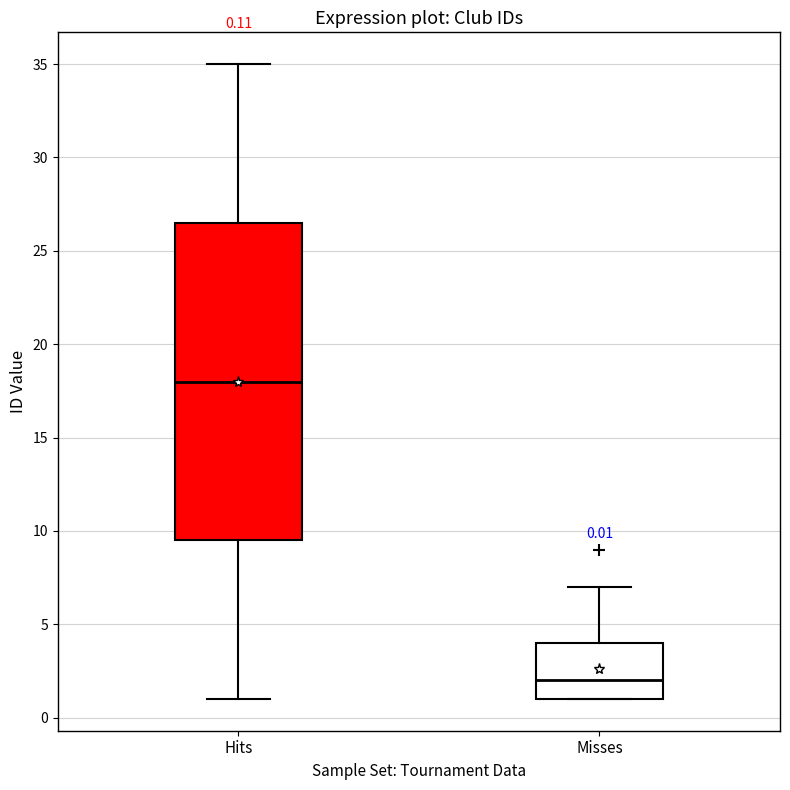

Which box's median line is the highest?

Hits